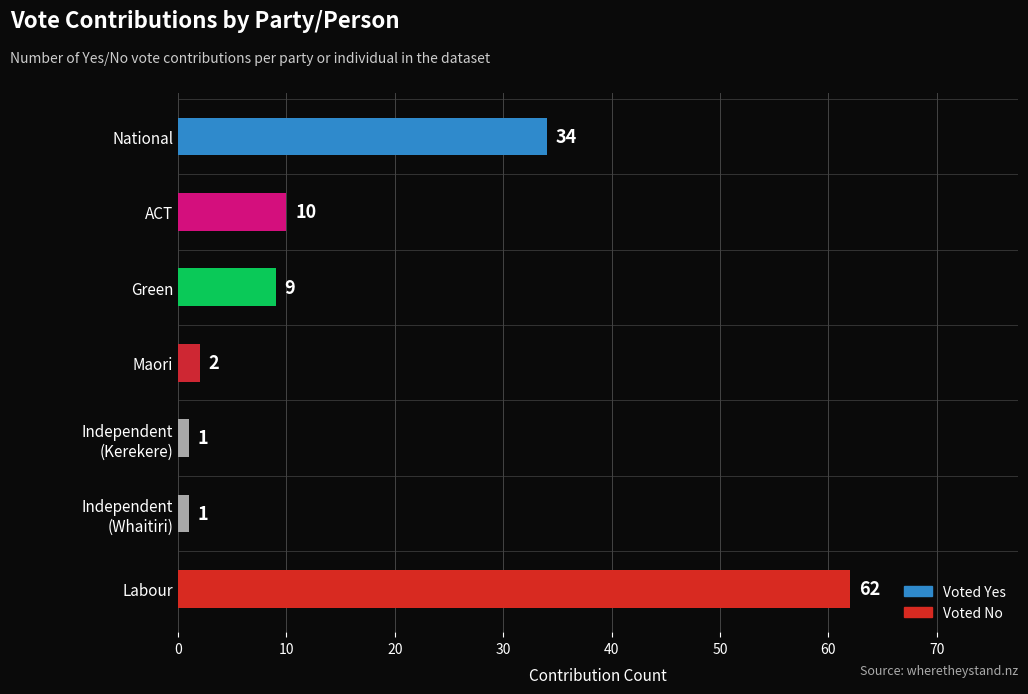

What is the label of the 1st bar from the top?

National